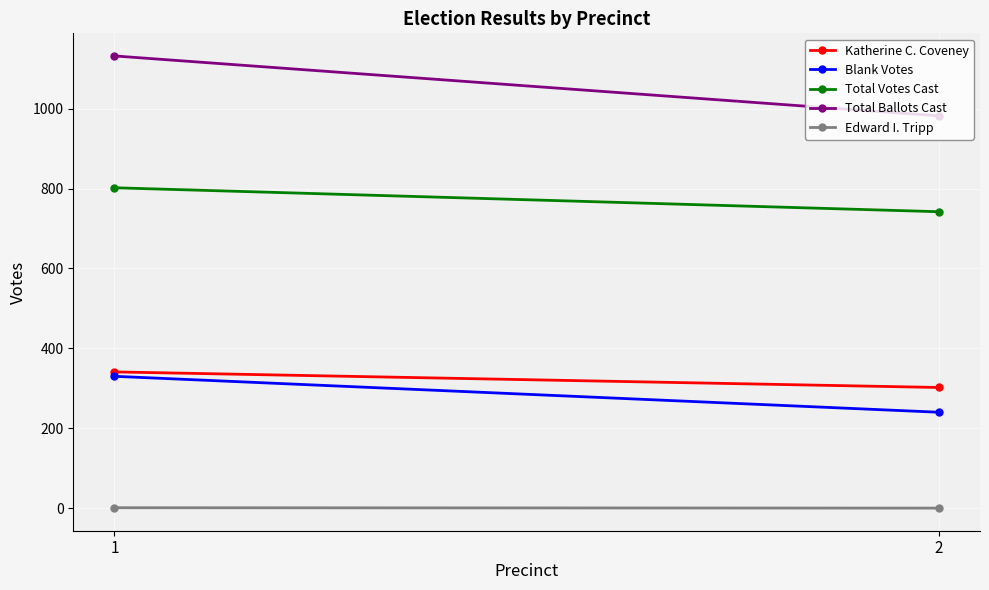

What is the maximum value for Total Votes Cast?

802